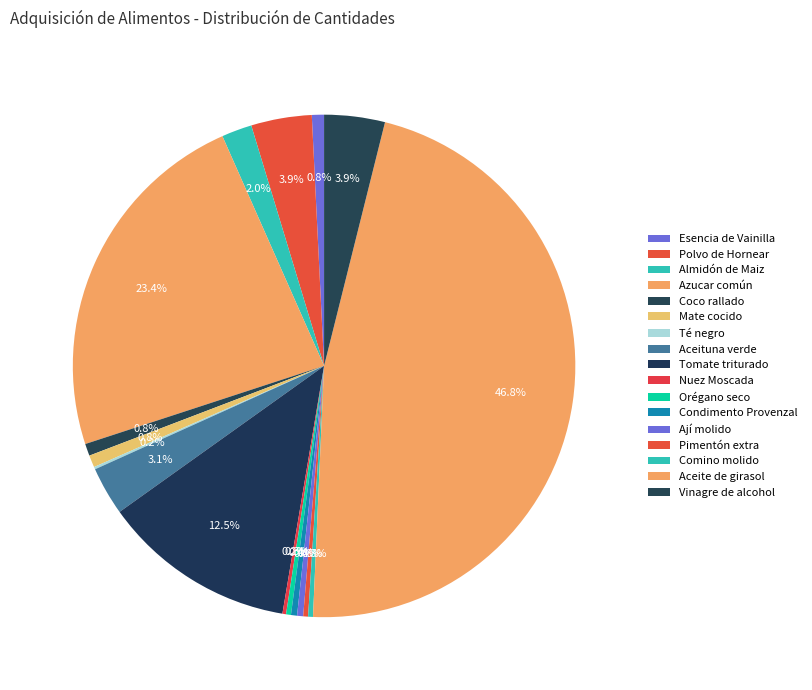

The Esencia de Vainilla slice represents 11% of the pie. True or false?

False